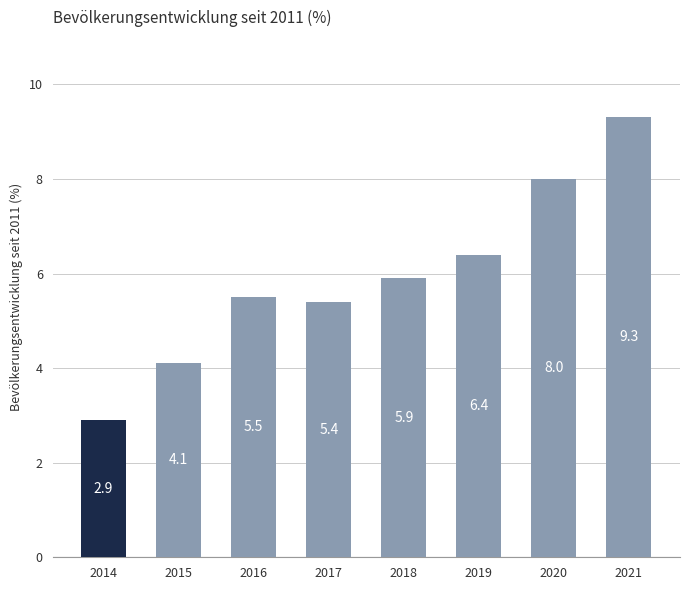

What is the approximate value at 2017?

5.4